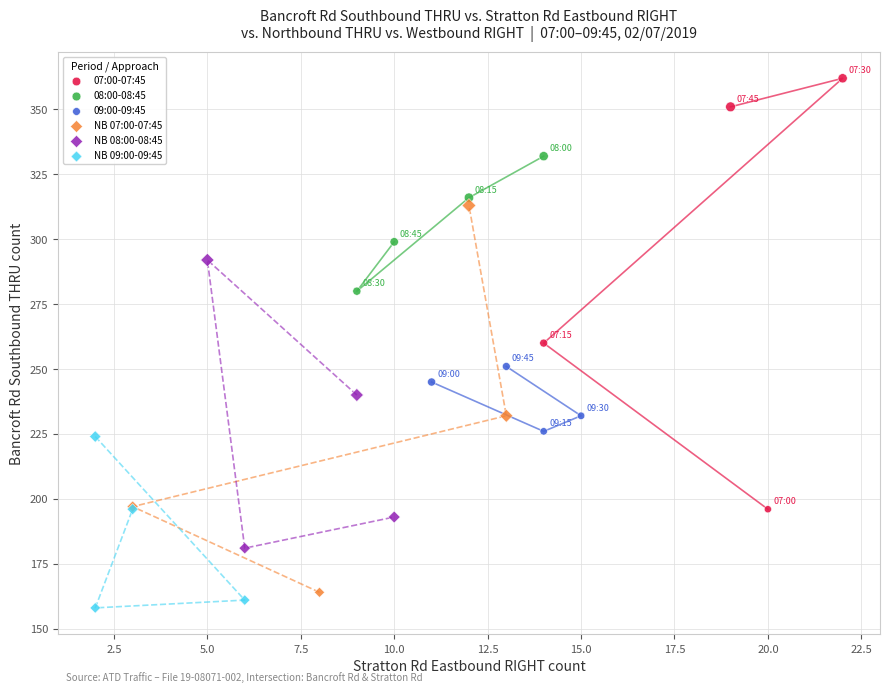

Which series has the widest spread of Y values?

07:00-07:45